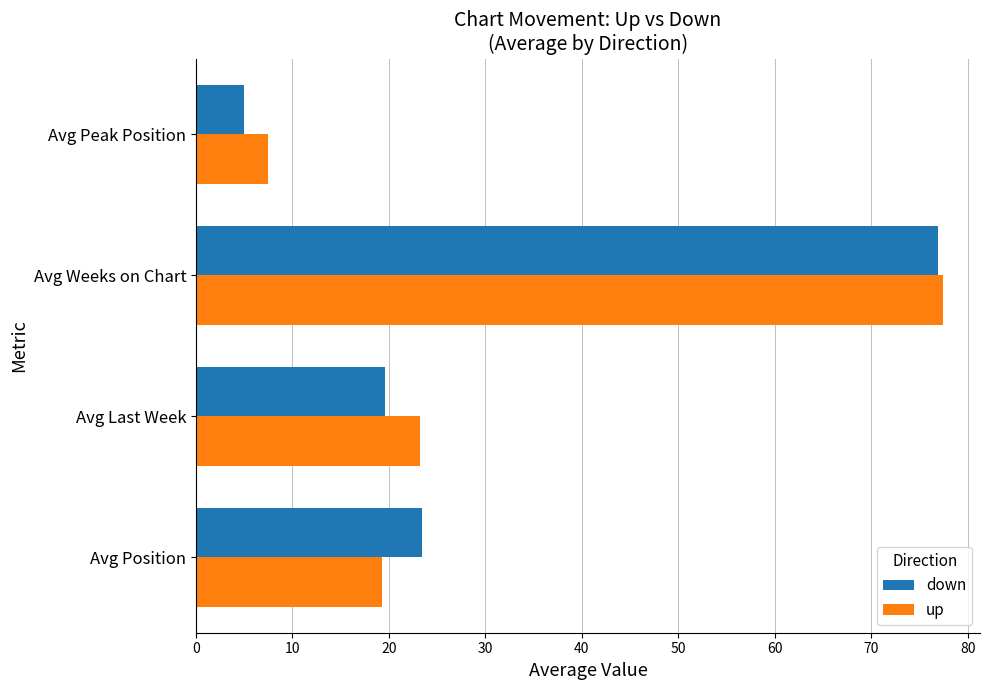

Is it true that up equals 77.4 at Avg Weeks on Chart?

True